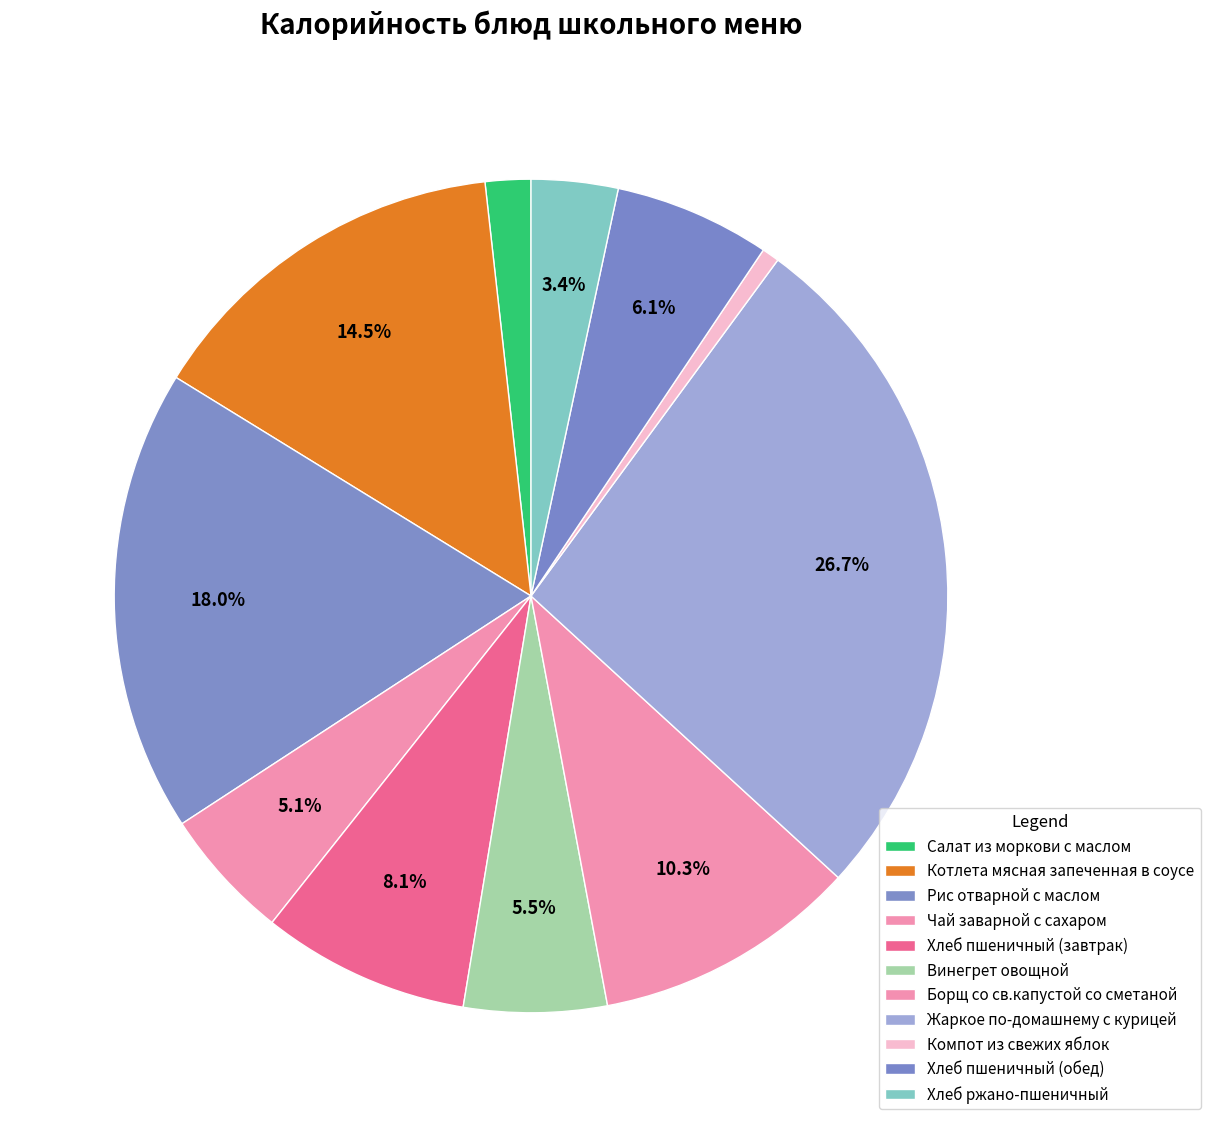

Approximately how many times larger is the value at Винегрет овощной compared to Чай заварной с сахаром?

1.1